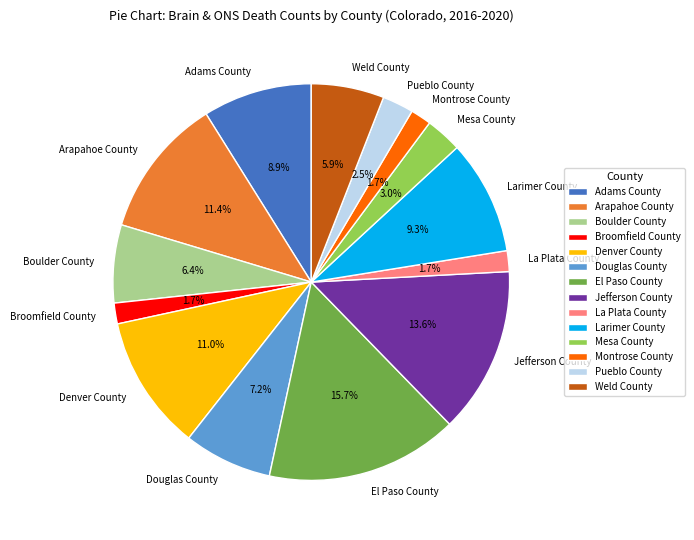

To the nearest percent, what portion does Jefferson County represent?

14%